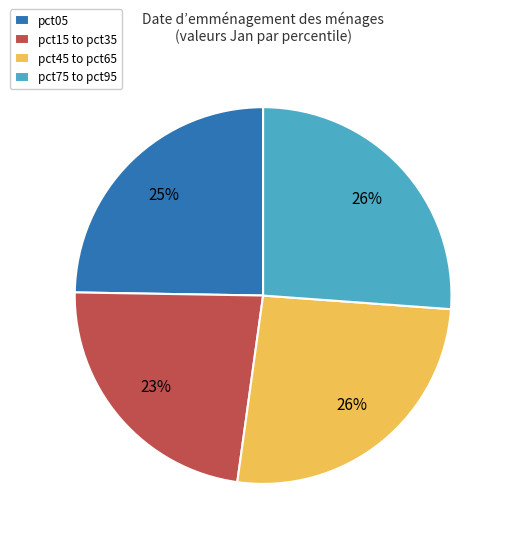

Is the sum of pct45 to pct65 and pct15 to pct35 greater than half?

No